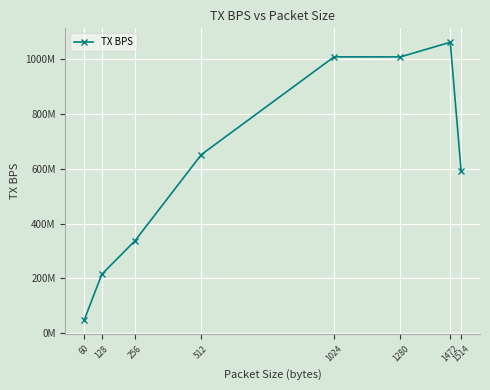

Reading left to right, what are all the values shown in this chart?

47696966	215068262	337145446	651197644	1007260467	1007063040	1060461772	589963408